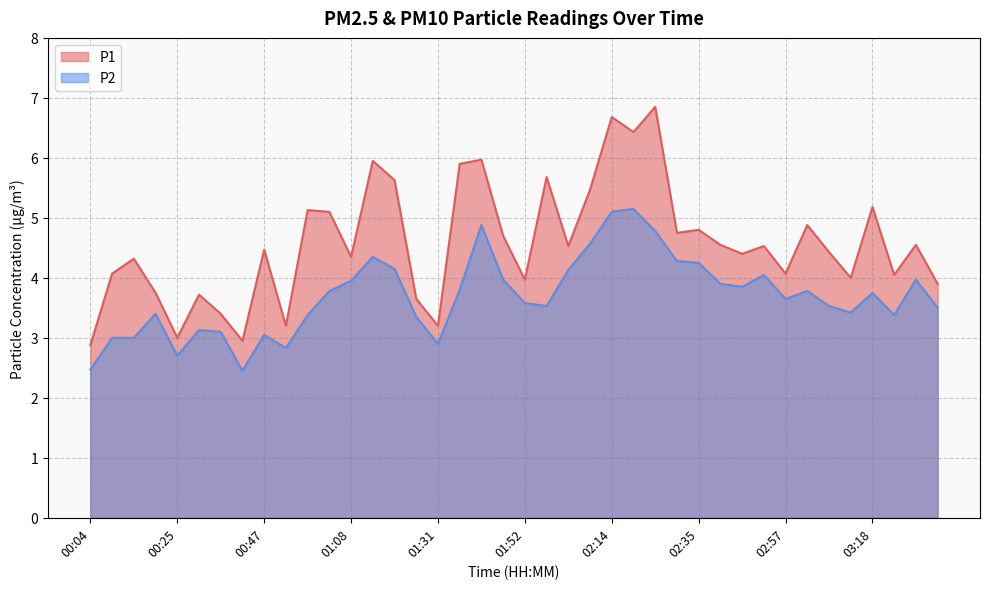

What is the difference between the maximum and minimum values in the P1 series?

4.0